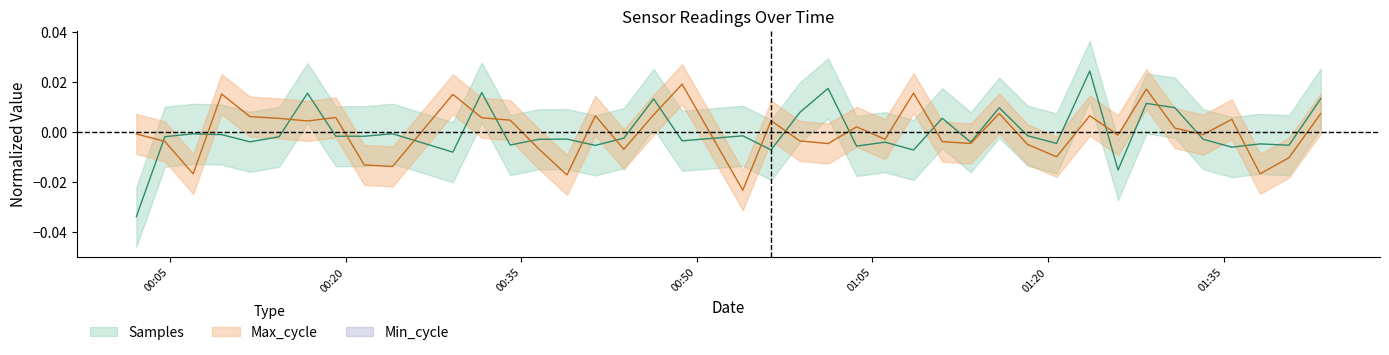

Is it true that Max_cycle equals -0.0 at 2022/08/28 01:20:44?

True